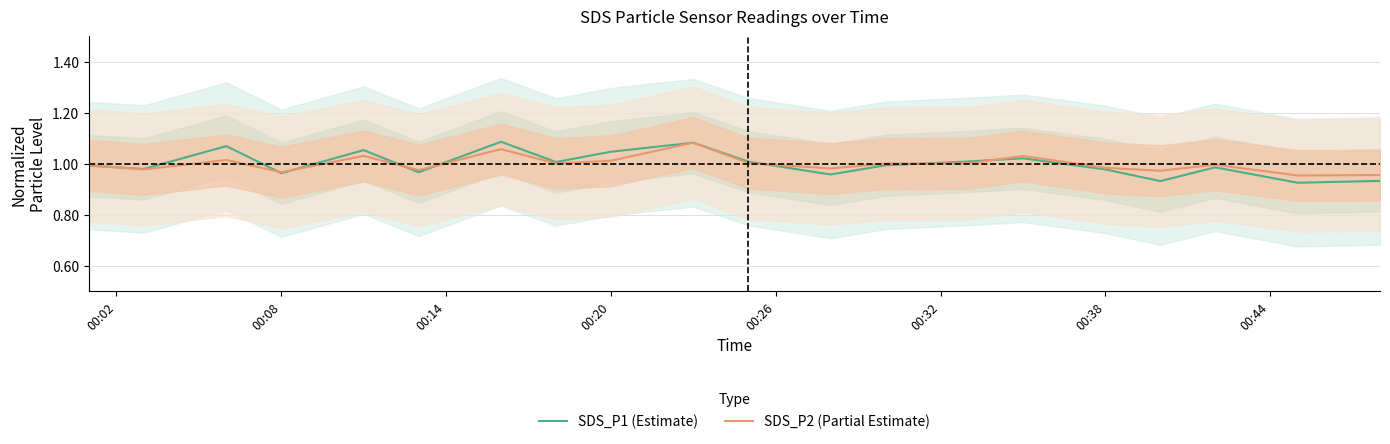

True or false: SDS_P2 (Partial Estimate) has a value of 0.5 at 00:38.

False